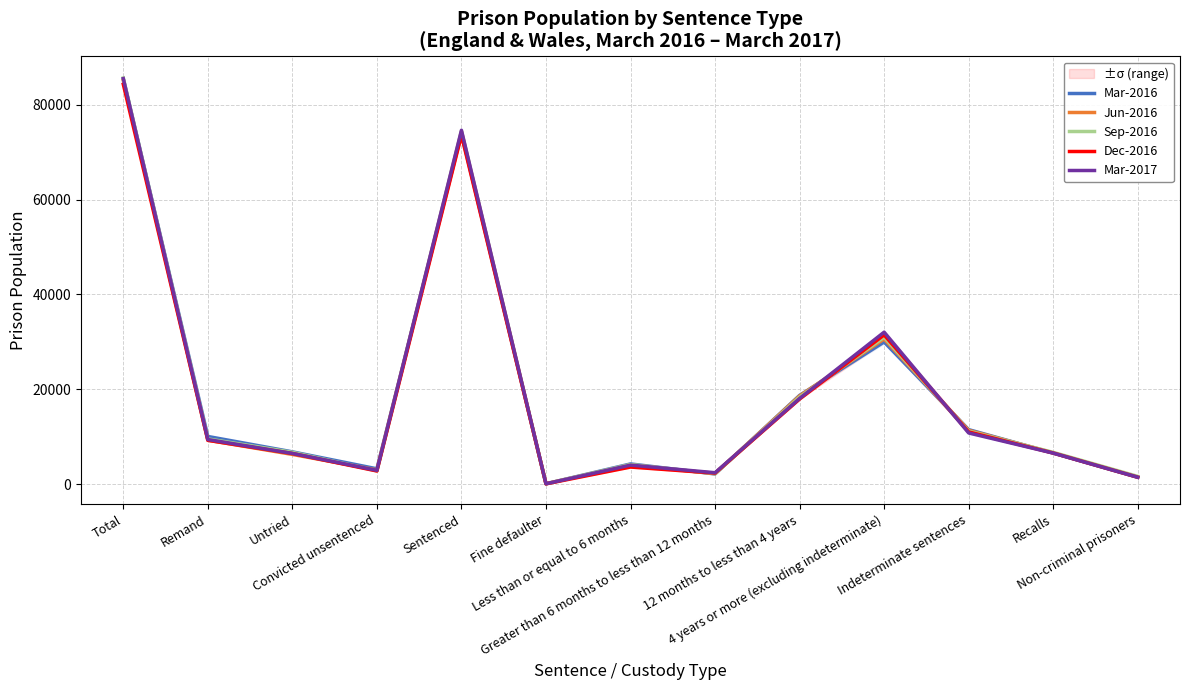

At Recalls, list the series in order from smallest to largest.

Mar-2017, Mar-2016, Dec-2016, Jun-2016, Sep-2016